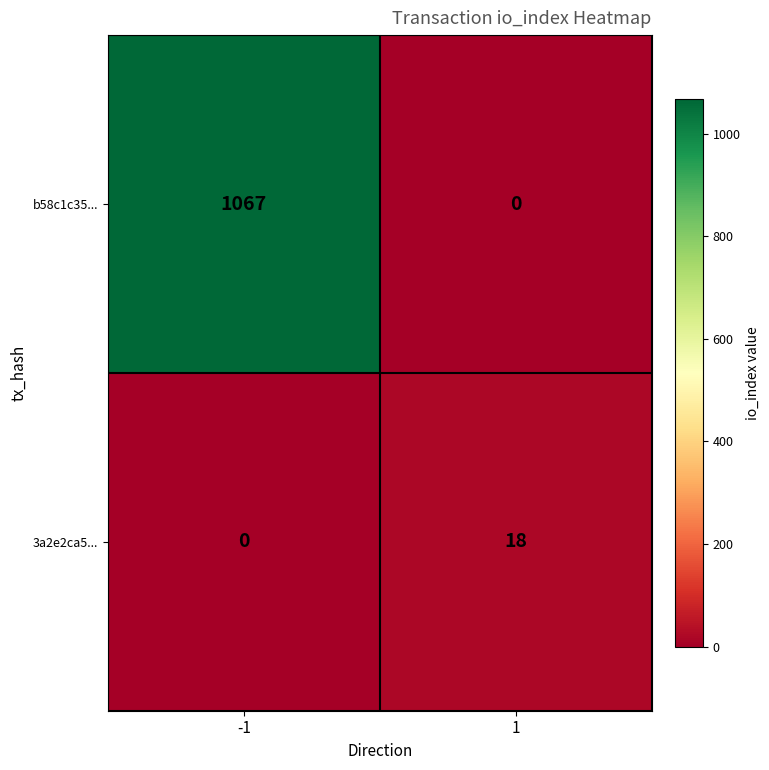

At which category is the sum across all series the highest?

-1